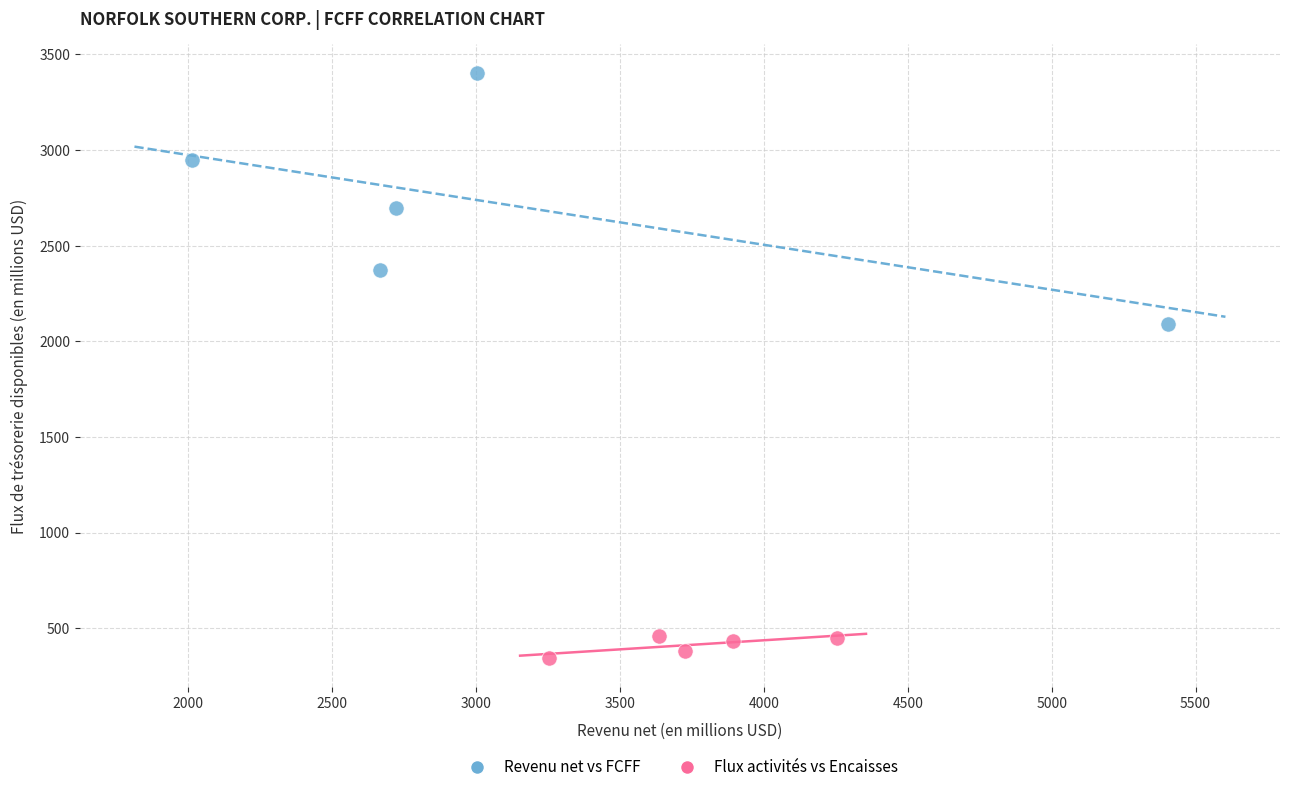

Which series contains the highest Y value?

Revenu net vs FCFF